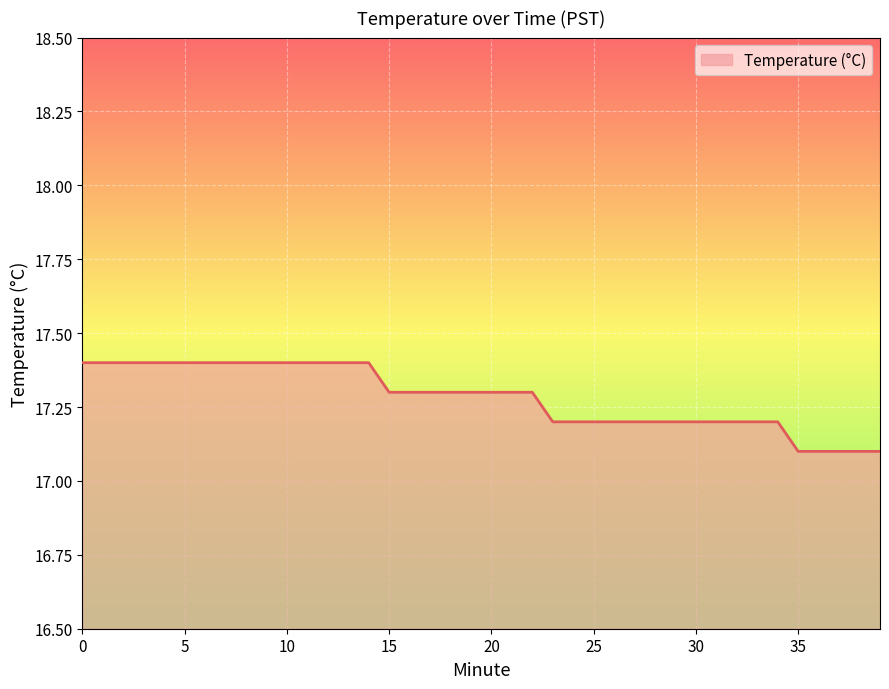

What is the smallest value displayed?

17.1